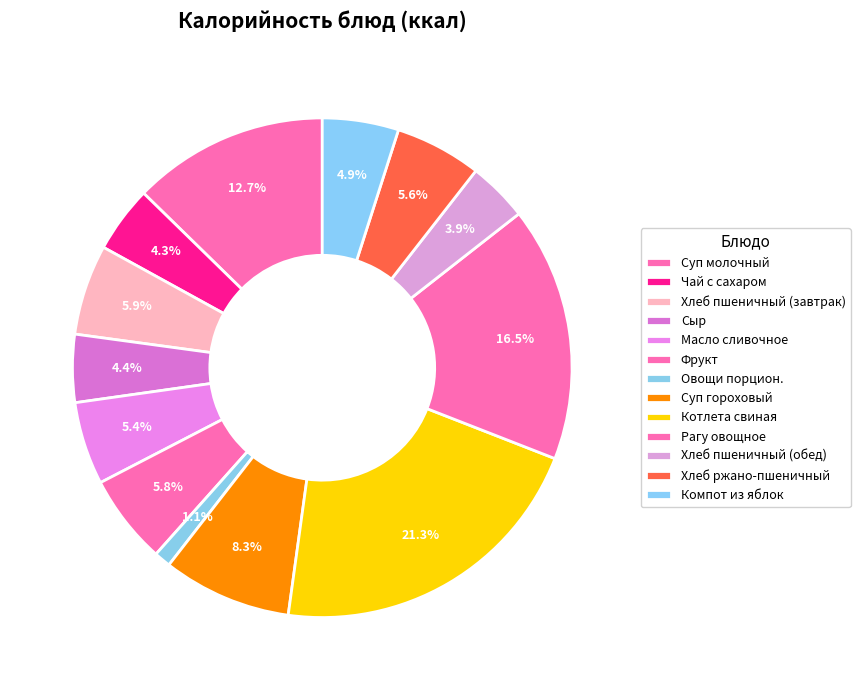

Is it true that Сыр is 4% of the pie?

True